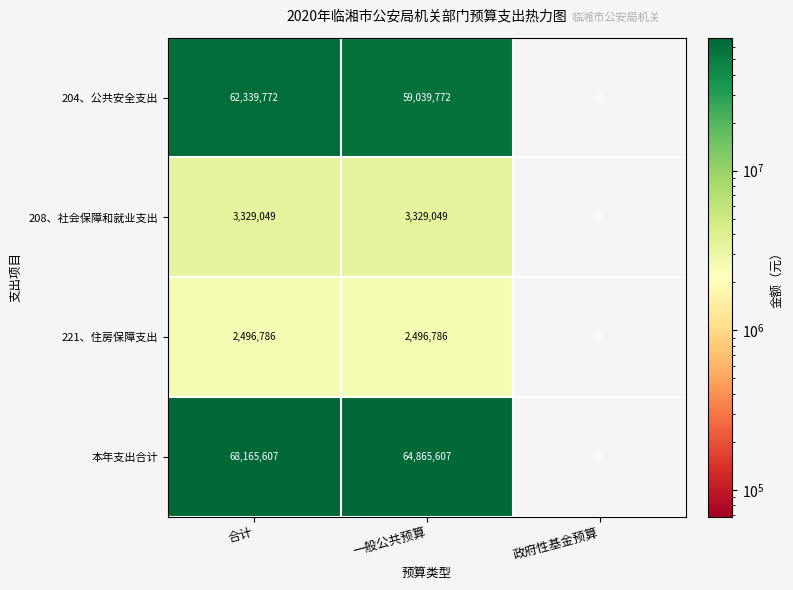

The value of 本年支出合计 at 政府性基金预算 is 40522189. True or false?

False